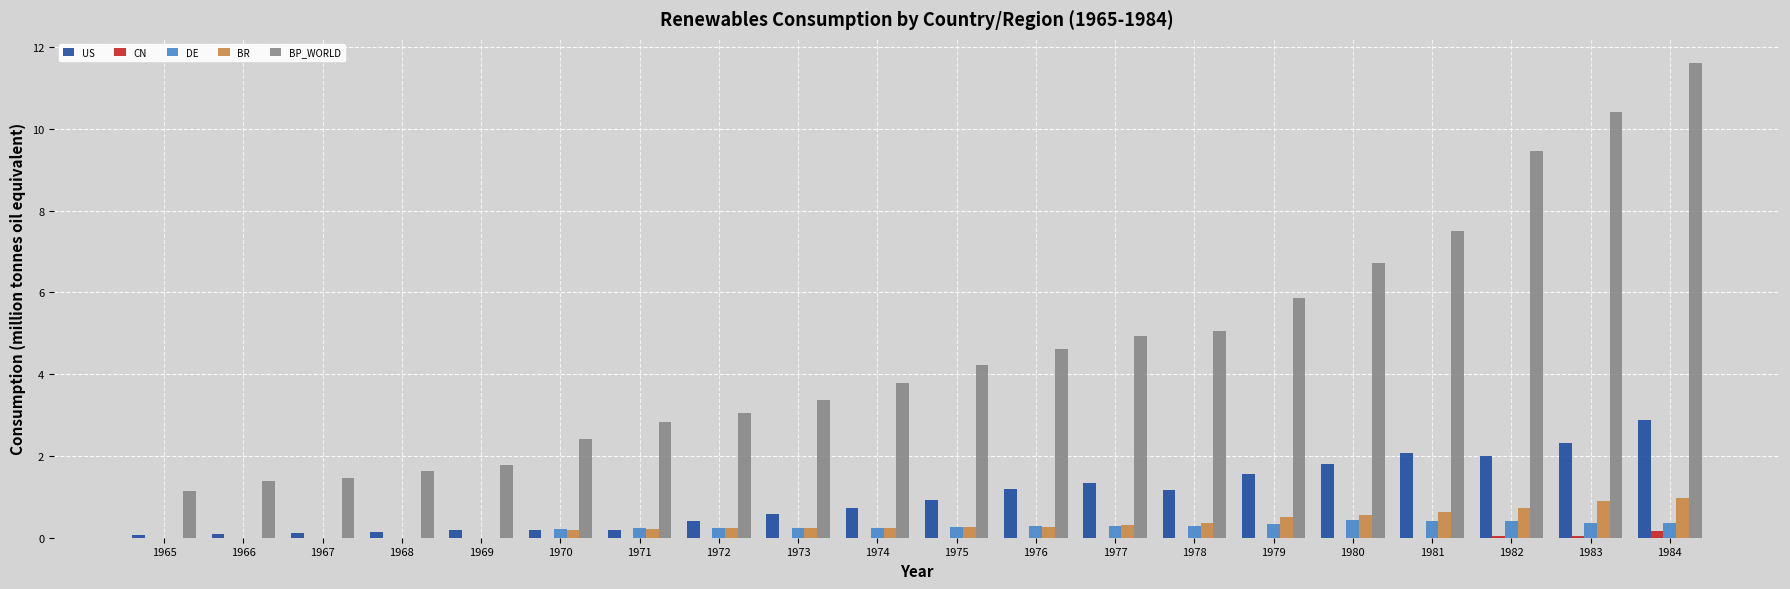

Read the US value at 1969.

0.2